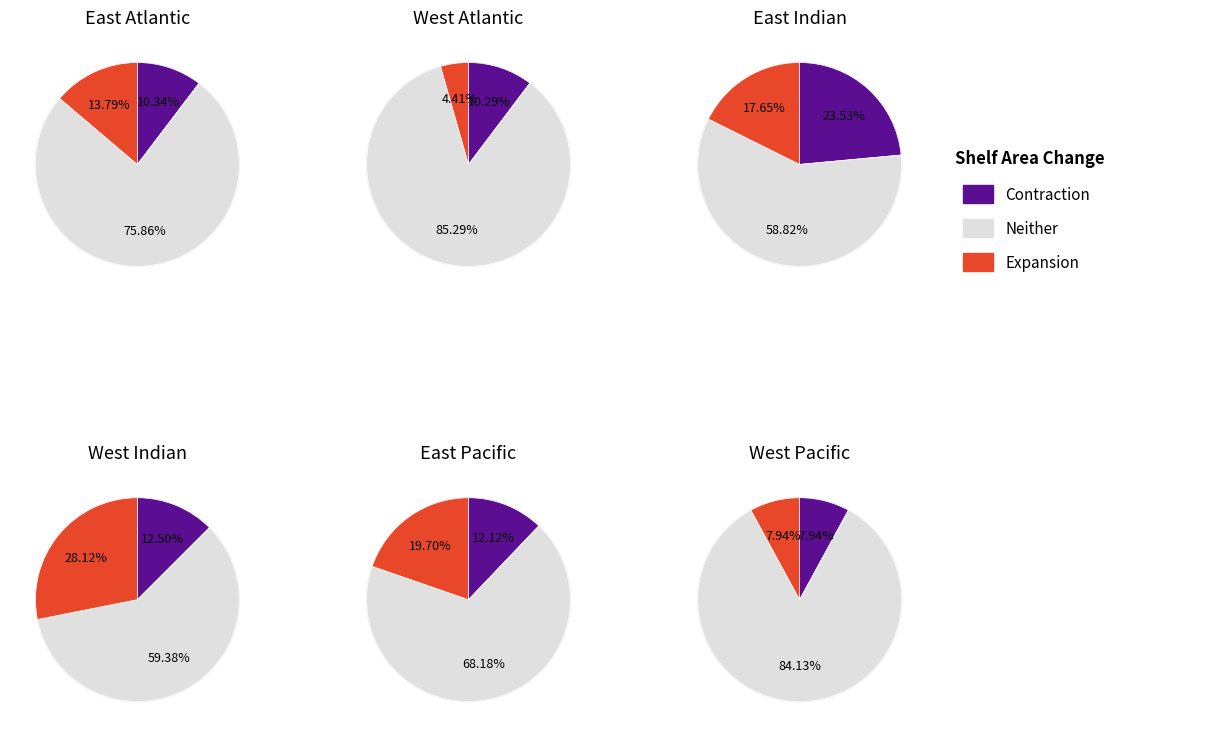

The 2 slice represents 14% of the pie. True or false?

True